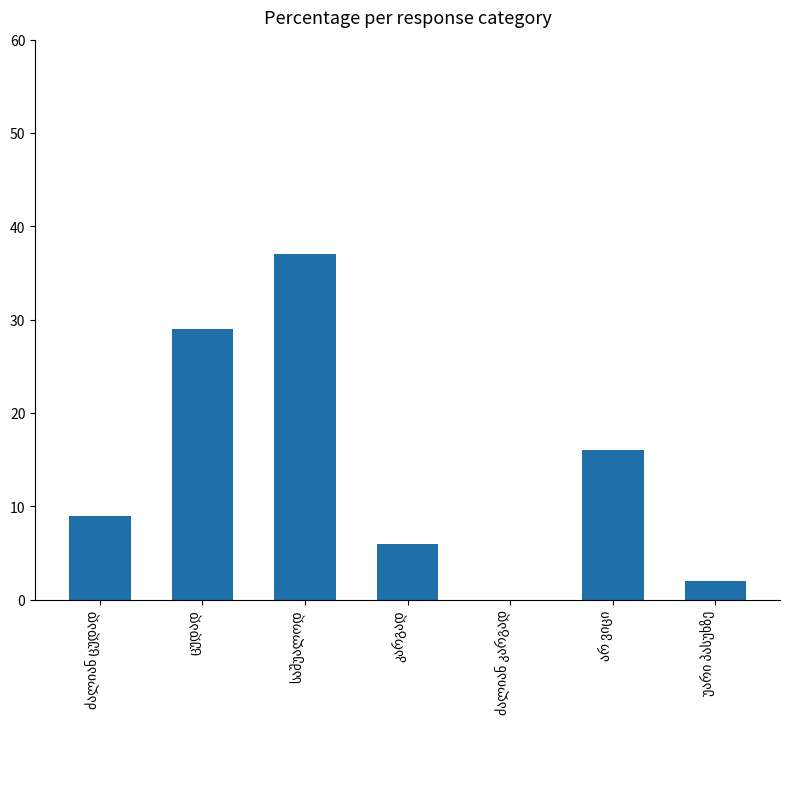

What is the sum of all values?

99